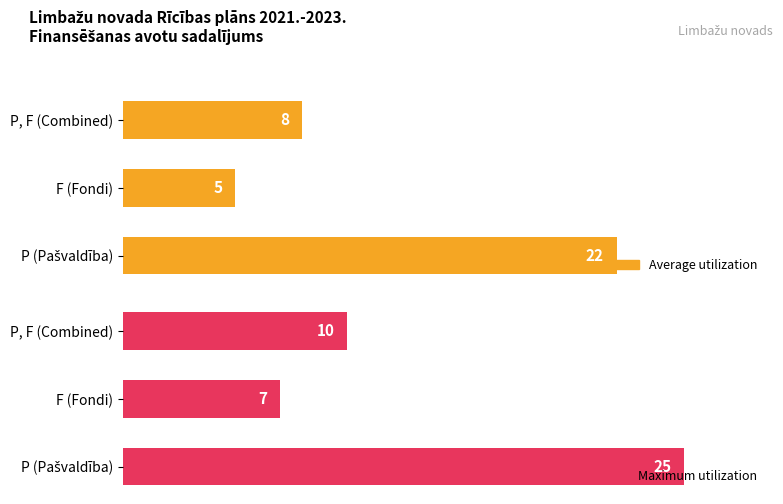

Rank the categories by Average utilization value from highest to lowest.

0, 2, 1